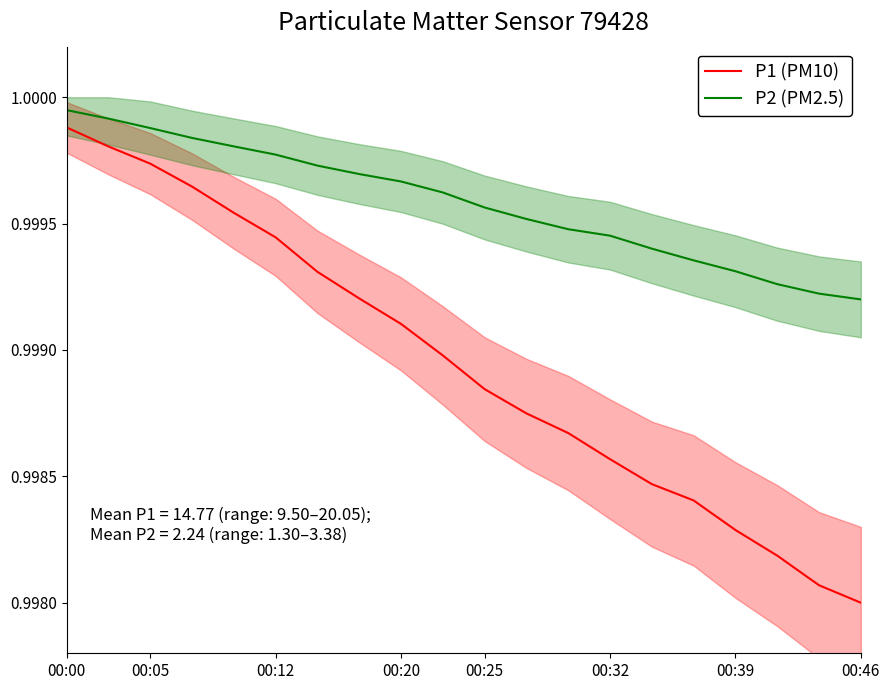

True or false: P2 (PM2.5) and P1 (PM10) intersect in this chart.

False